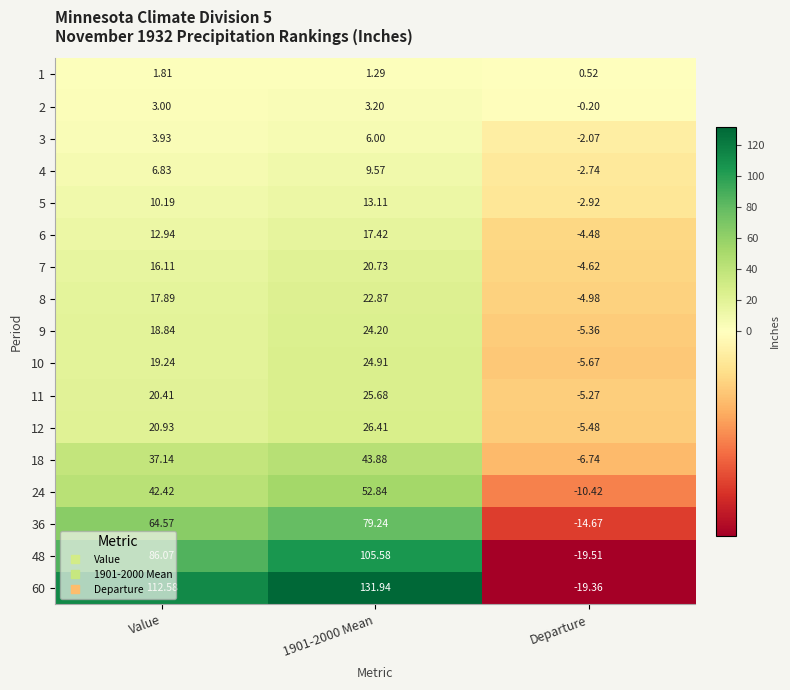

At which label is 3 closest to 1?

Value